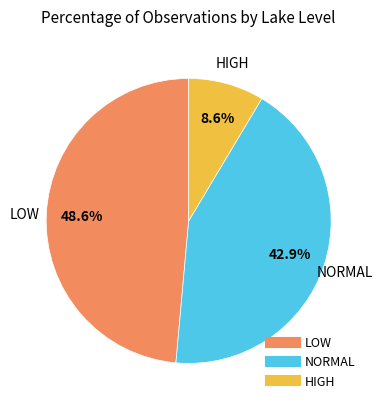

Which has a higher value, LOW or NORMAL?

LOW